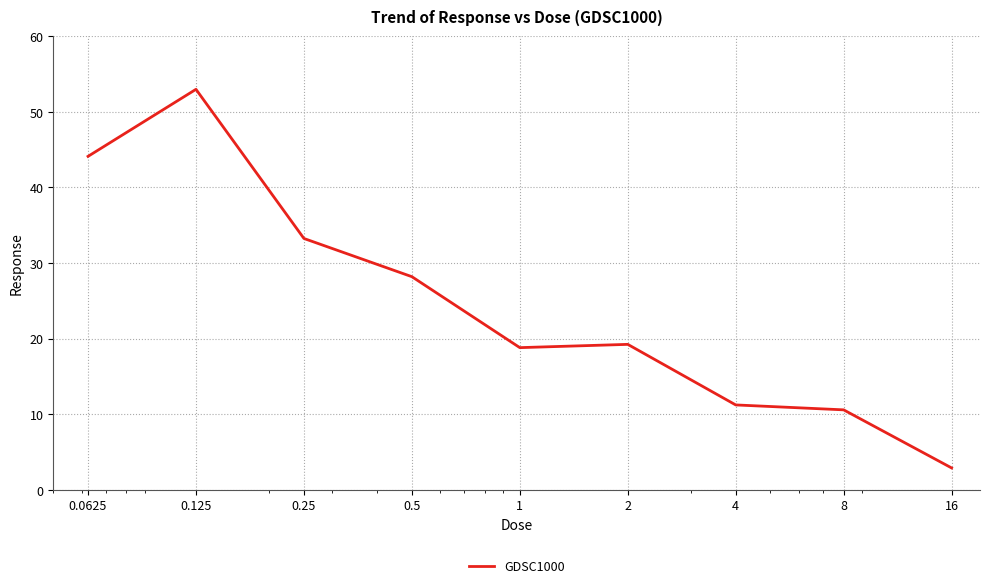

What is the difference between the maximum and minimum values?

50.1